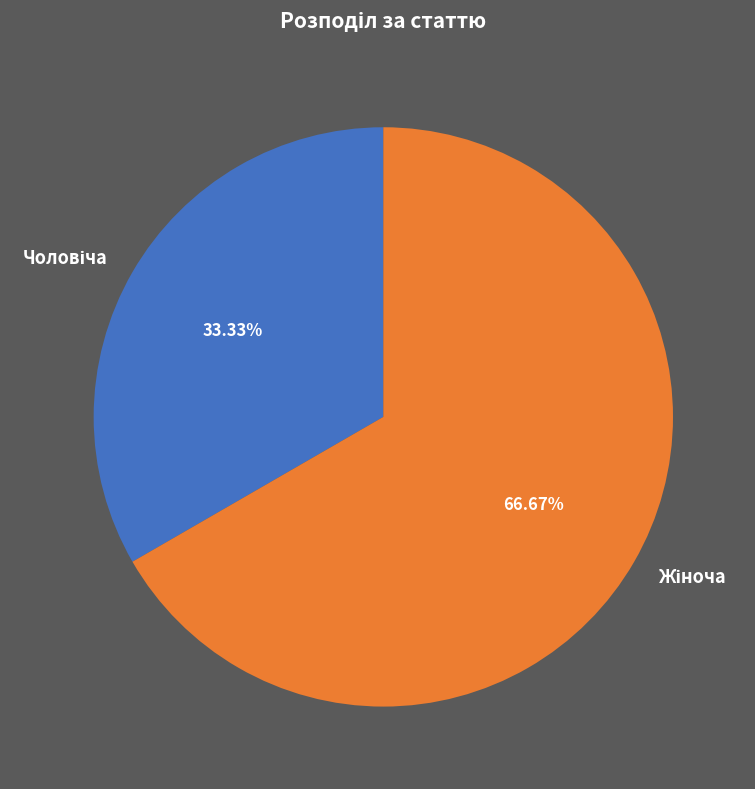

How many segments does this pie chart have?

2